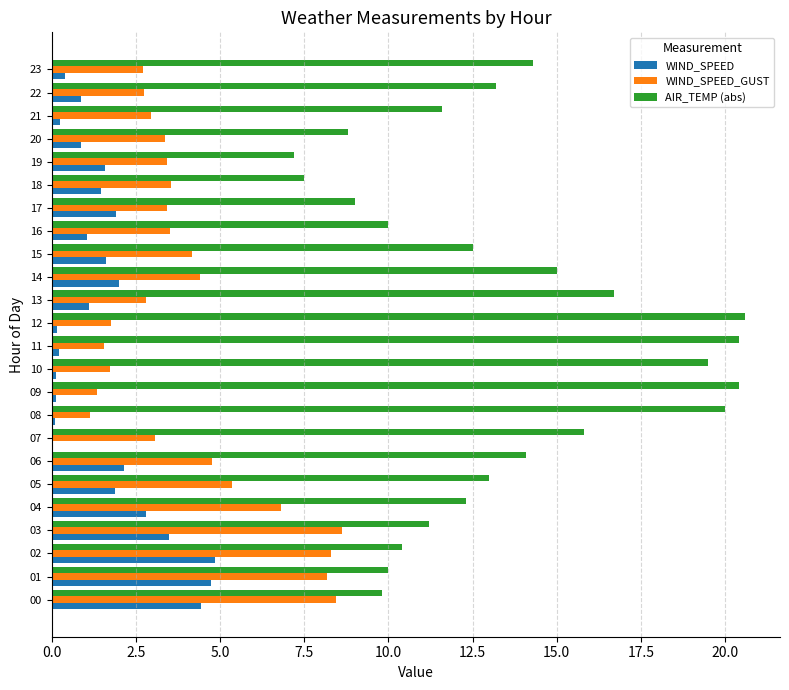

The value of WIND_SPEED_GUST at 23 is 4.0. True or false?

False